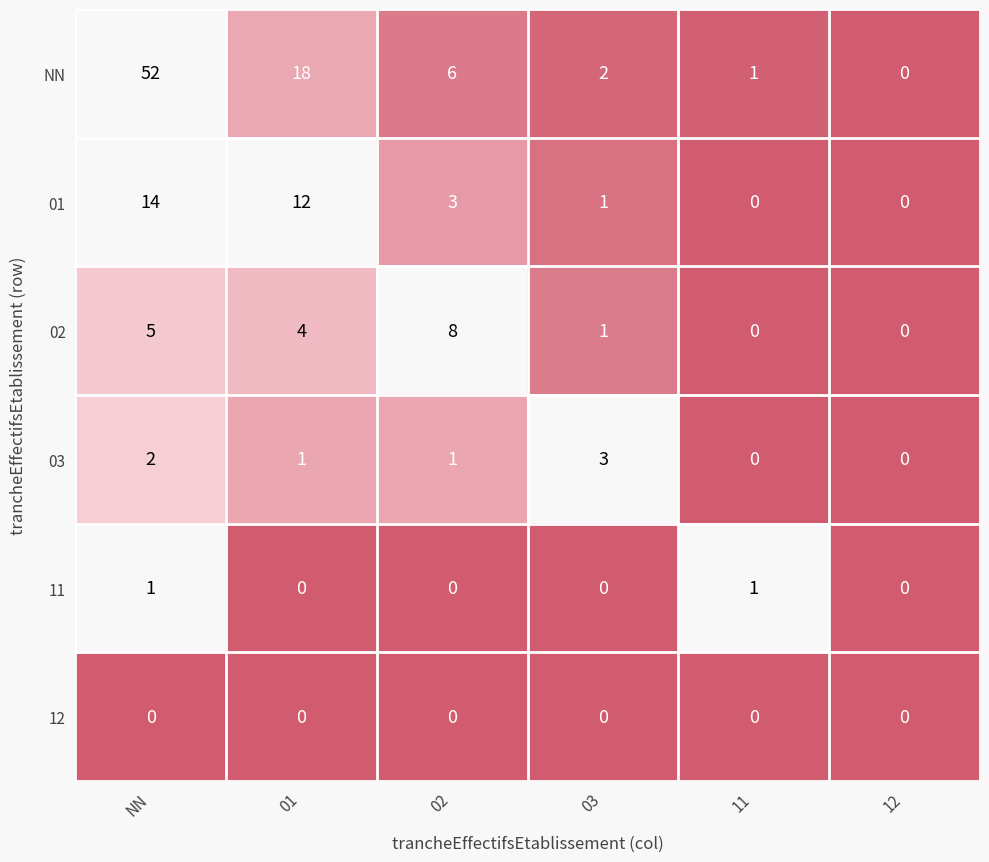

Which category has the highest value across all series?

NN